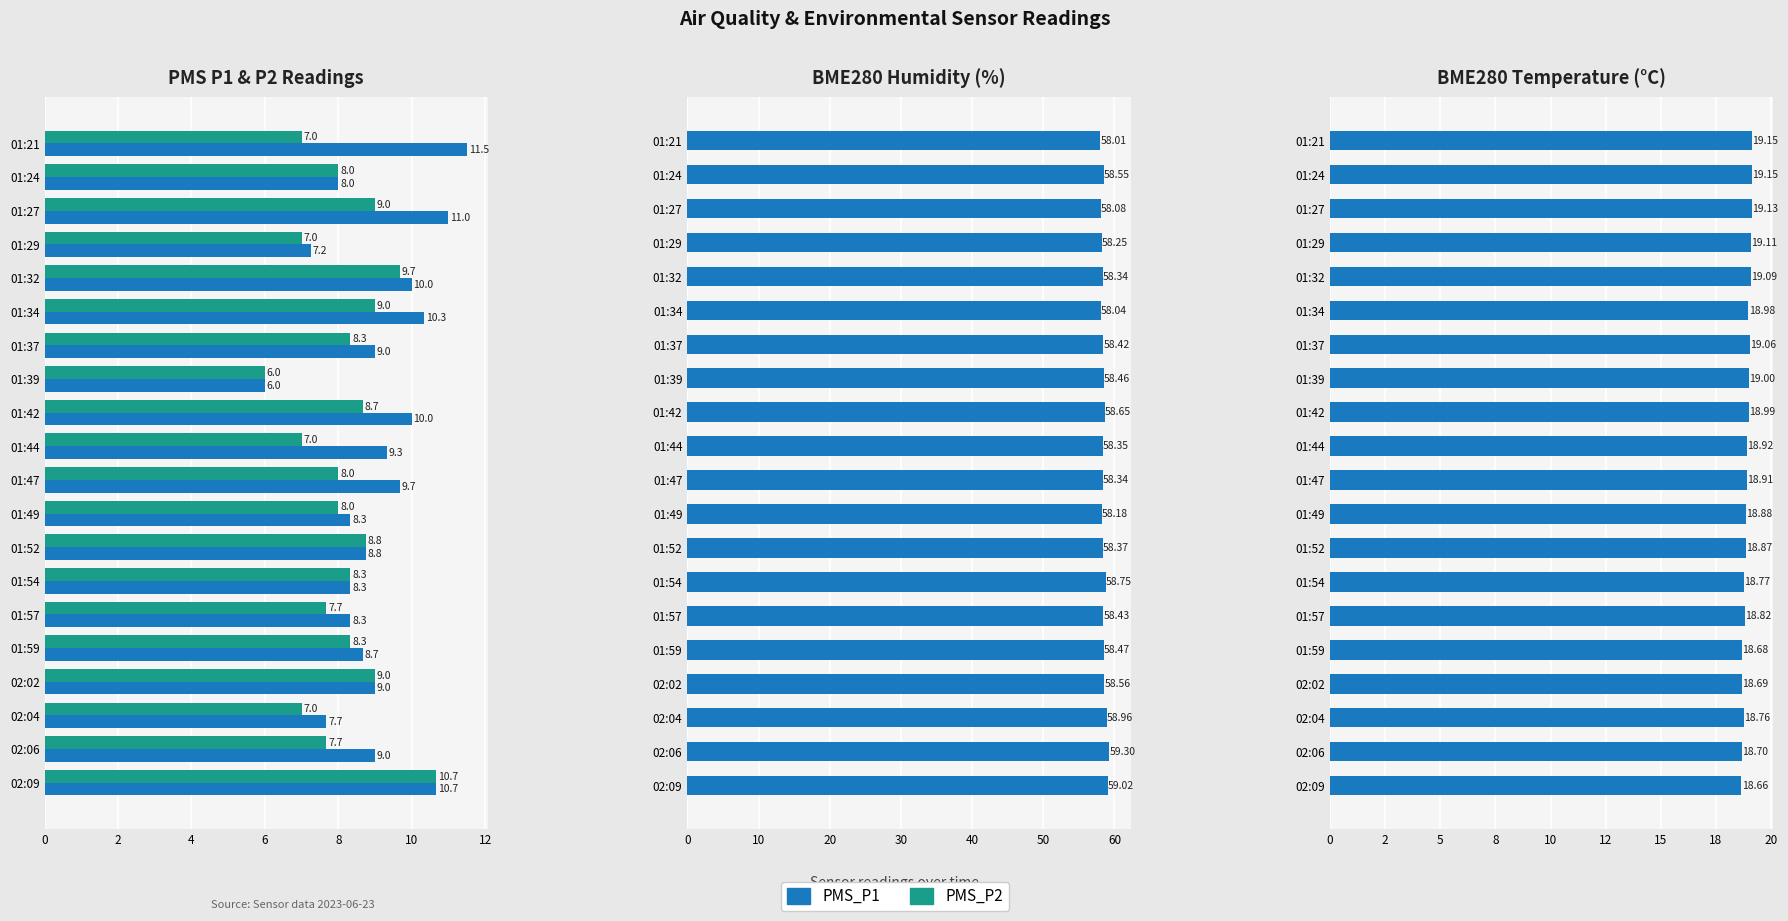

How many bars are there in total?

80